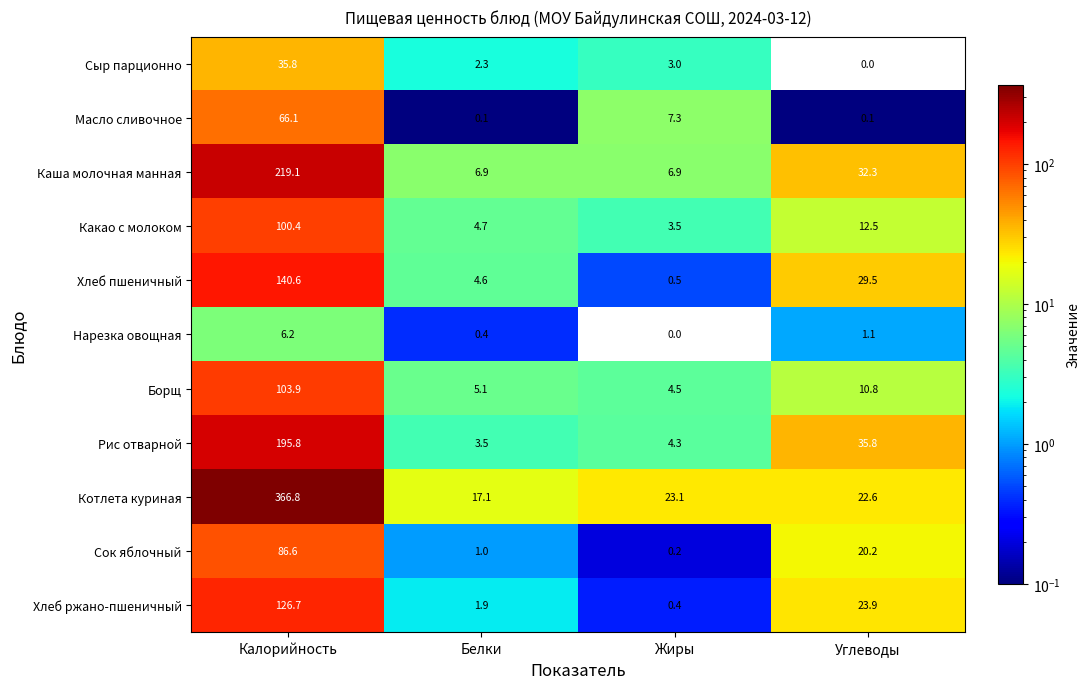

How many distinct data groups are displayed?

11